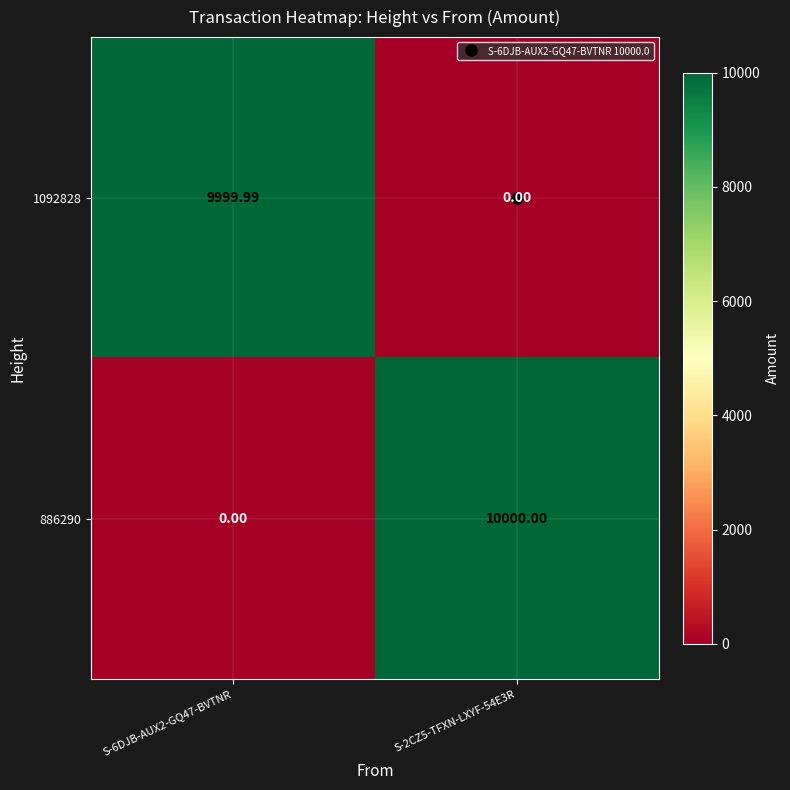

Is the value of 1092828 at S-6DJB-AUX2-GQ47-BVTNR greater than the value of 886290 at S-2CZ5-TFXN-LXYF-54E3R?

No